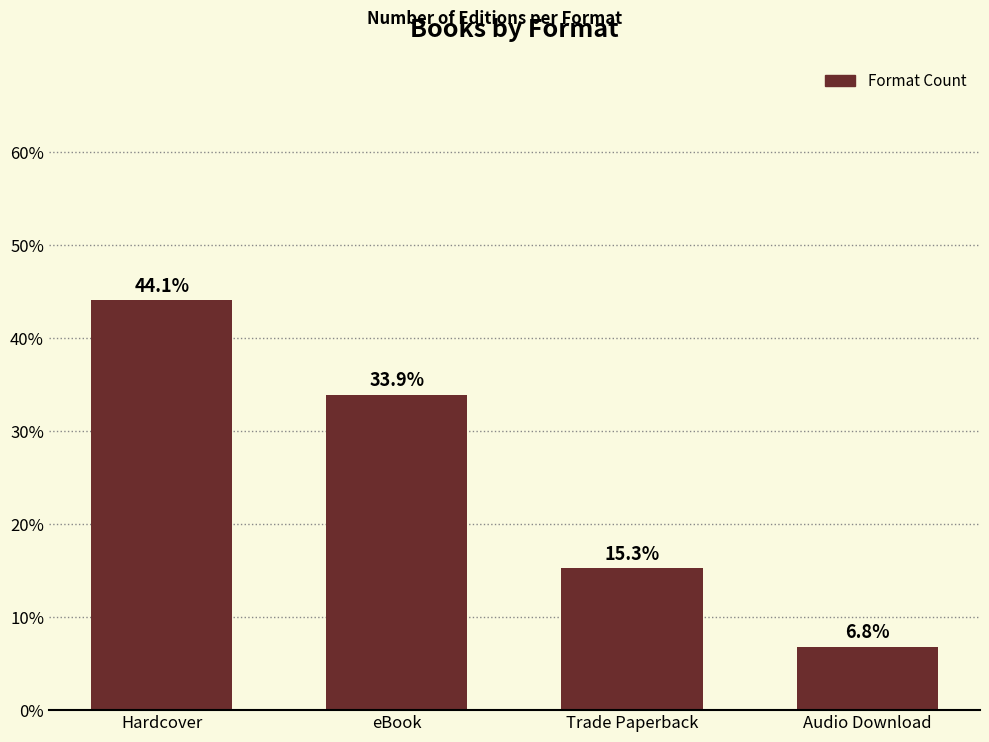

What is the sum of all values?

100.0